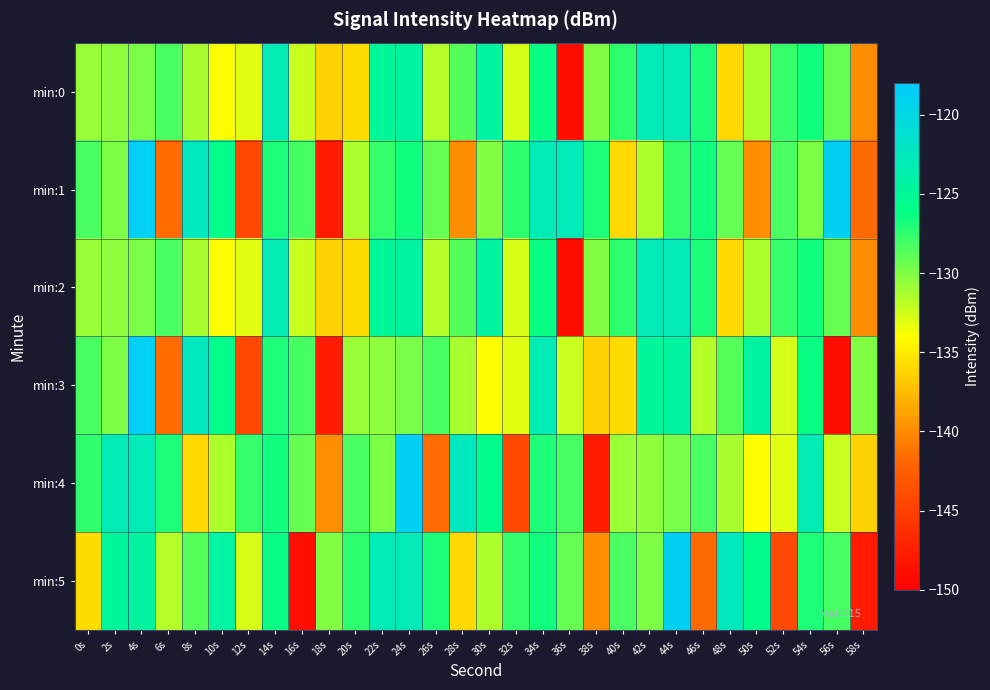

Which series has the largest range (max minus min)?

min:3